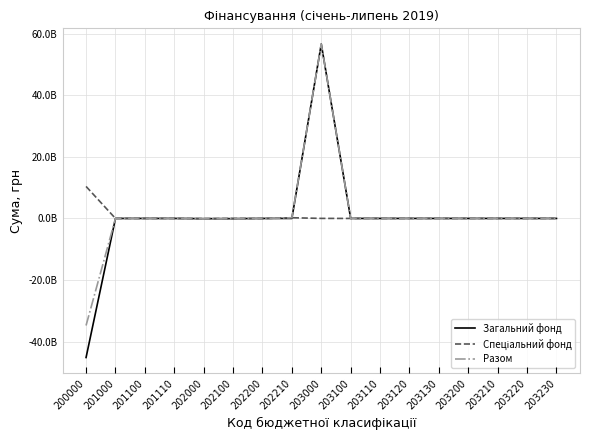

Is this an area chart (filled region under the line)?

No